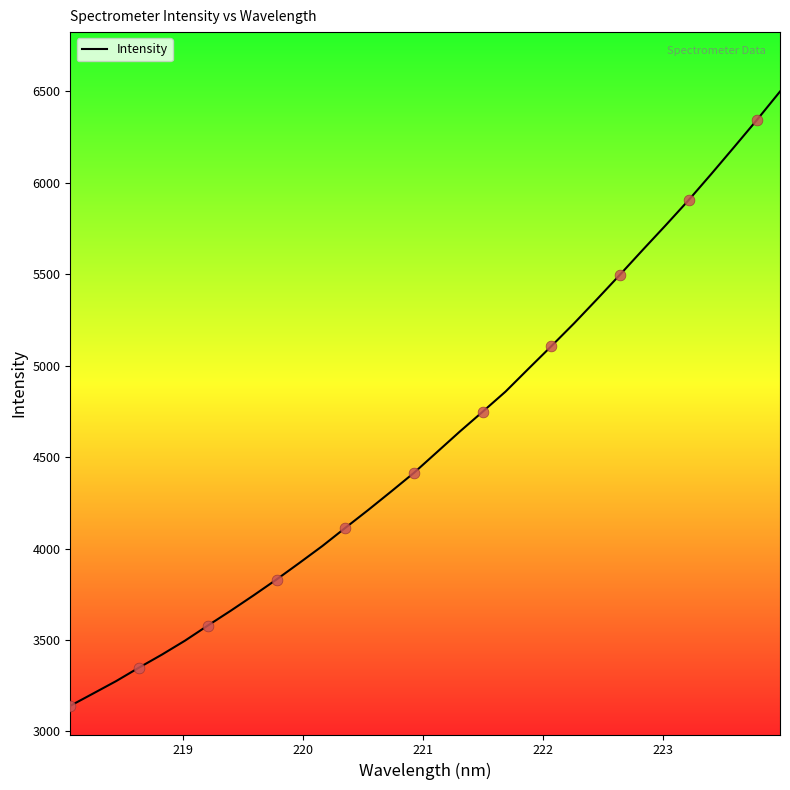

What is the smallest value displayed?

3140.1